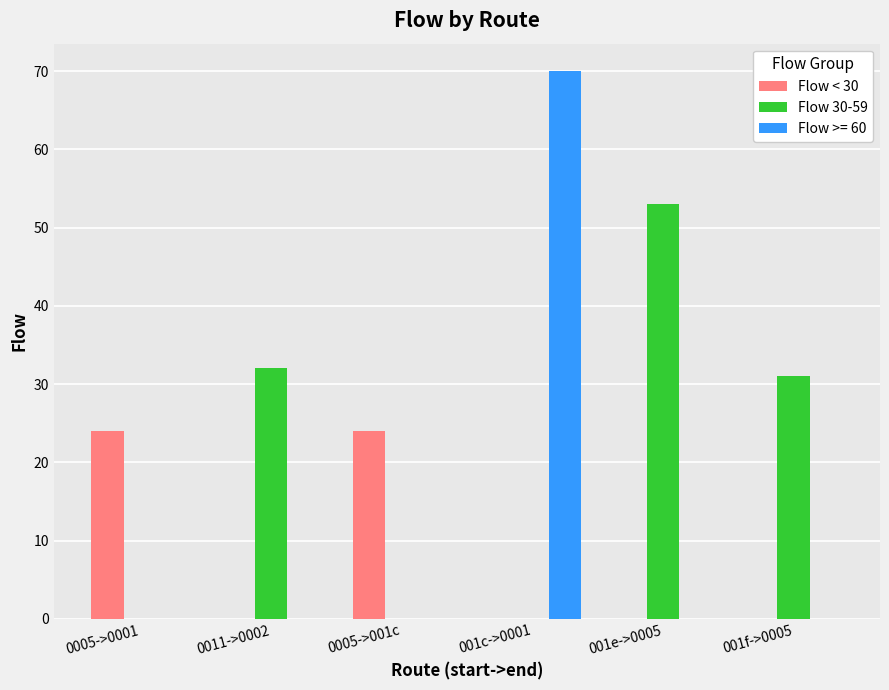

Reading right to left, what are all the values shown in this chart?

Flow < 30: 0	0	0	24	0	24
Flow 30-59: 31	53	0	0	32	0
Flow >= 60: 0	0	70	0	0	0